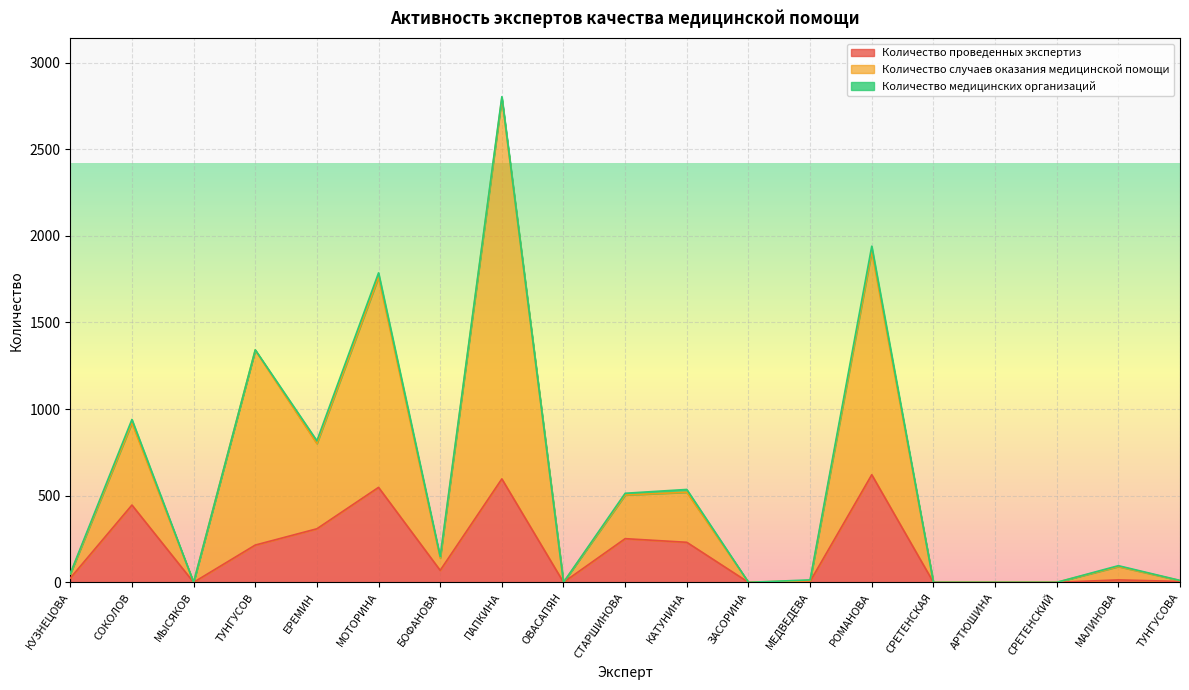

What is the label of the 10th point from the right?

СТАРШИНОВА